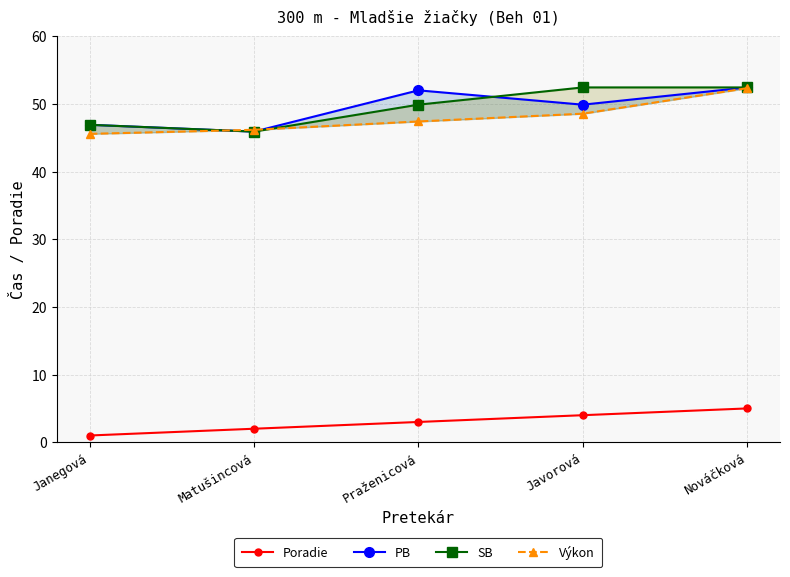

Reading left to right, transcribe all the data shown in this chart.

Poradie: 1.0	2.0	3.0	4.0	5.0
PB: 46.9	45.9	52.0	49.9	52.4
SB: 46.9	45.9	49.9	52.4	52.4
Výkon: 45.6	46.2	47.4	48.5	52.3